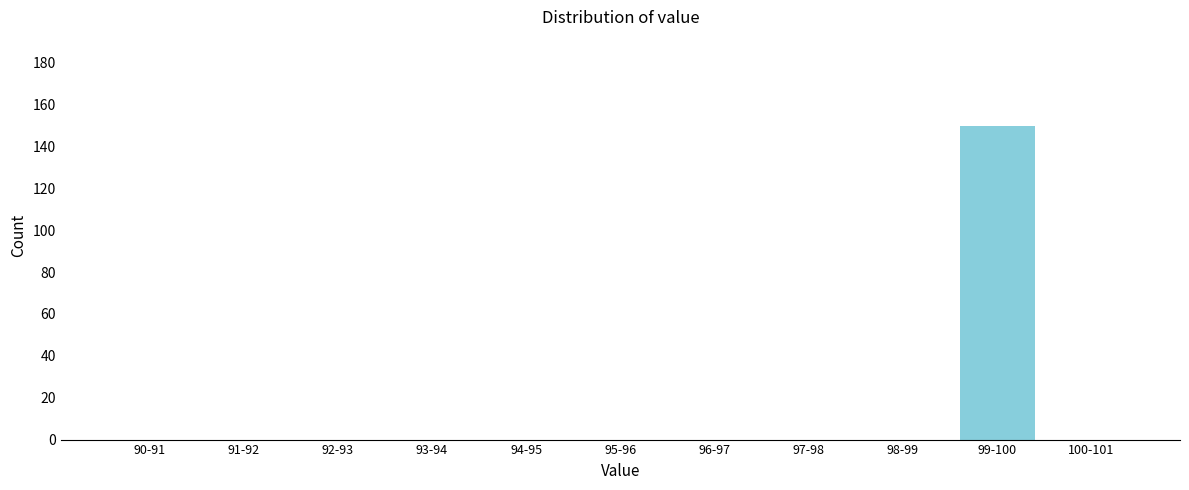

Reading left to right, extract all data points from this chart.

90-91=0	91-92=0	92-93=0	93-94=0	94-95=0	95-96=0	96-97=0	97-98=0	98-99=0	99-100=150	100-101=0